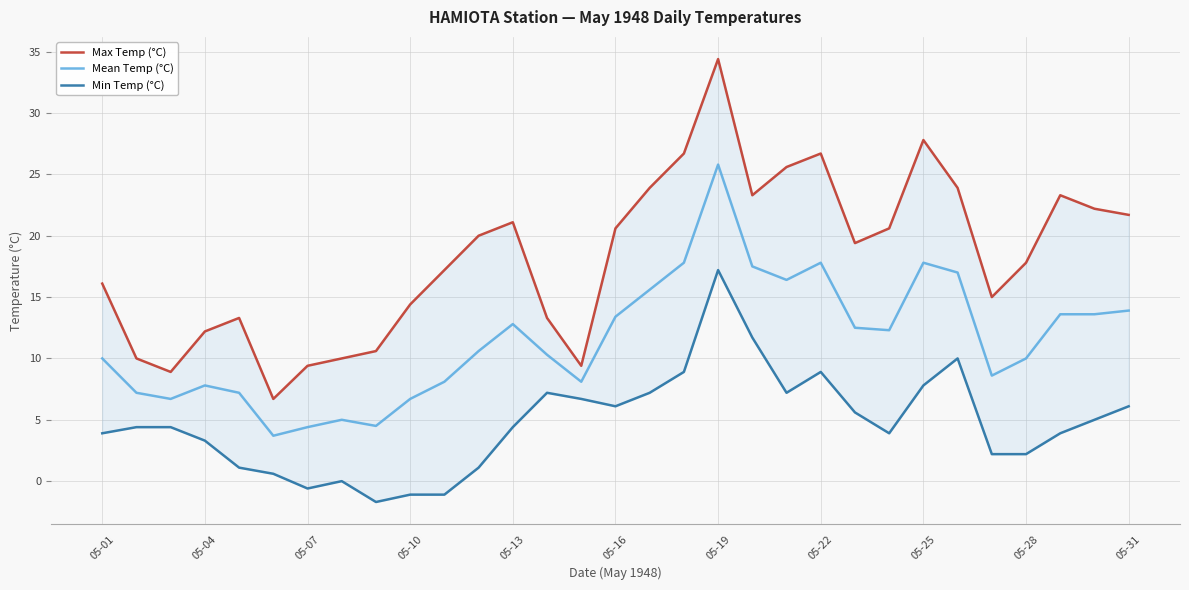

At 22, list the series in order from largest to smallest.

Max Temp (°C), Mean Temp (°C), Min Temp (°C)